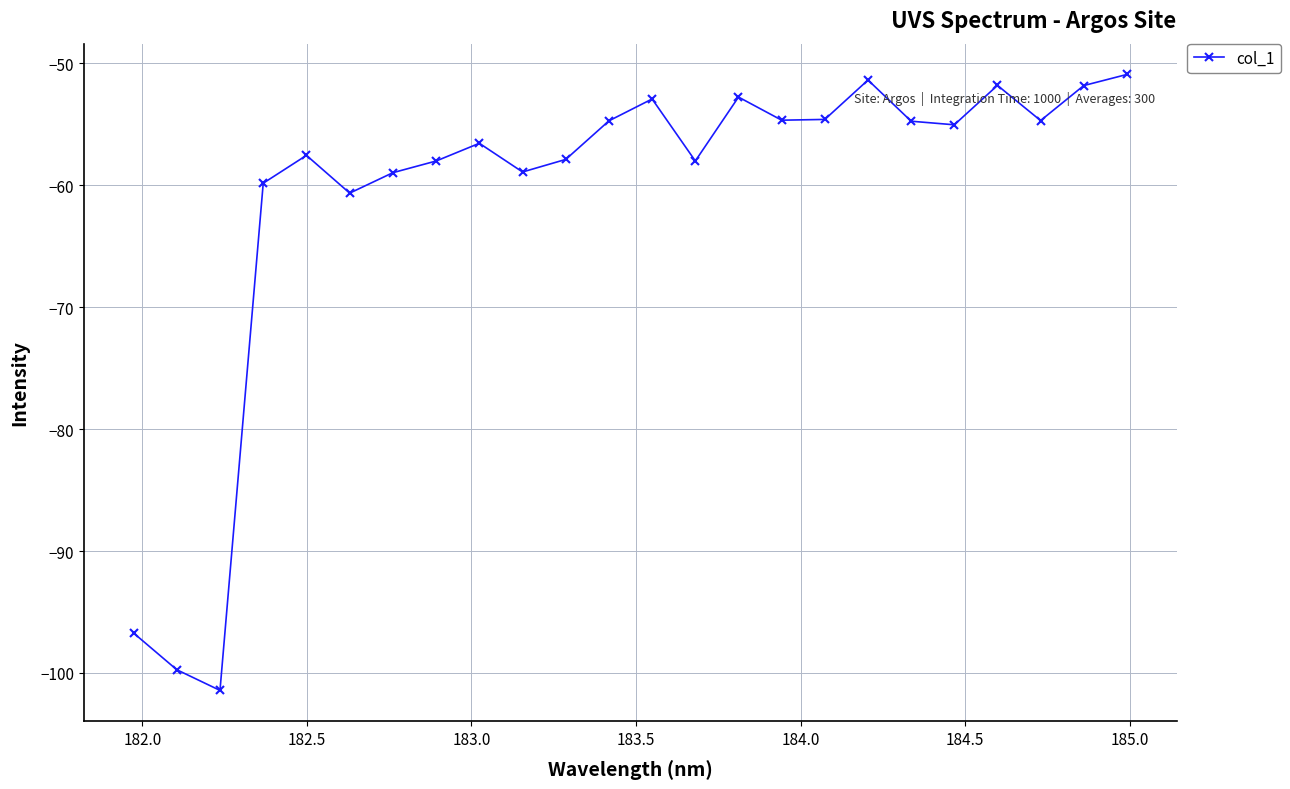

How many data points does each series have?

24